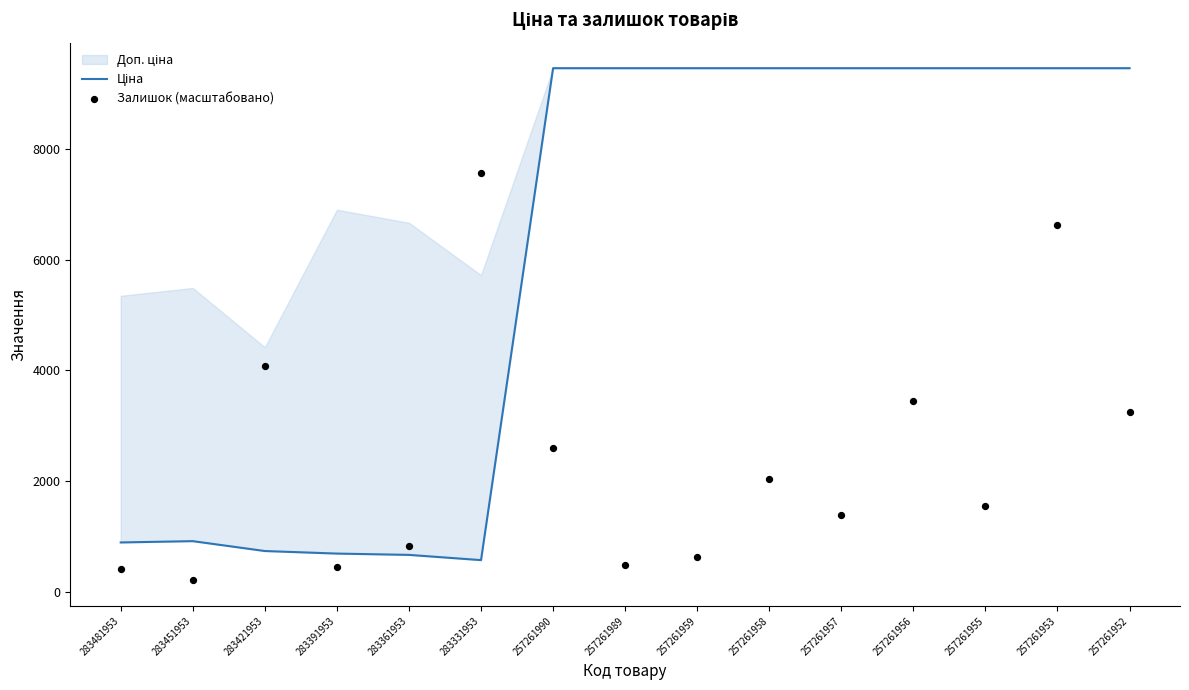

Which series reaches the minimum Y coordinate?

Залишок (масштабовано)